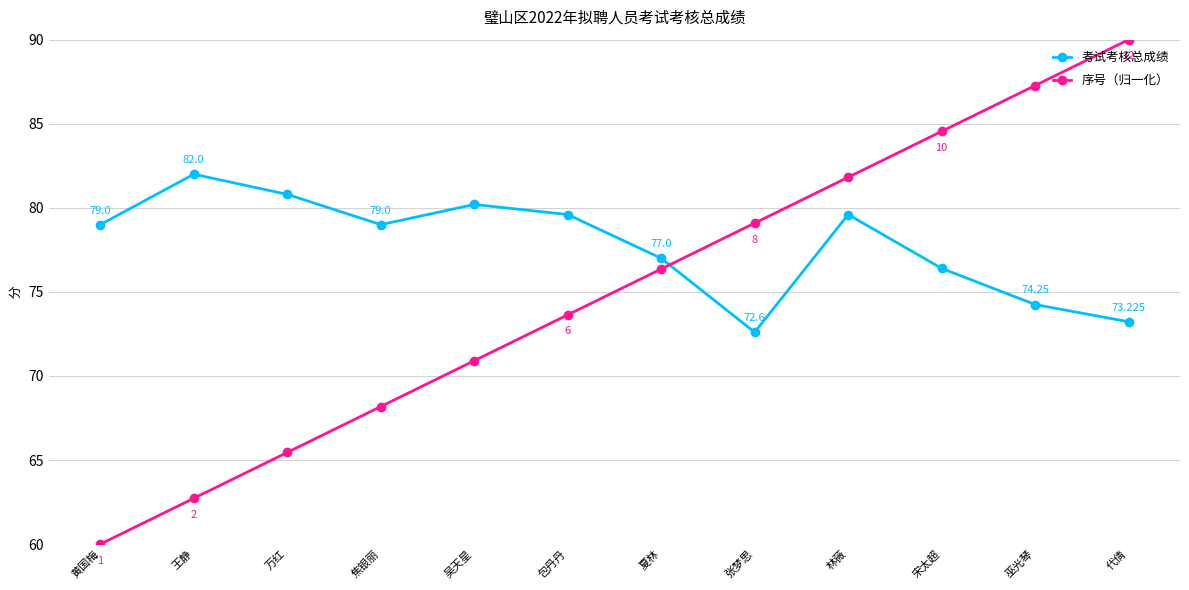

What is the label of the 4th point from the left?

焦银丽